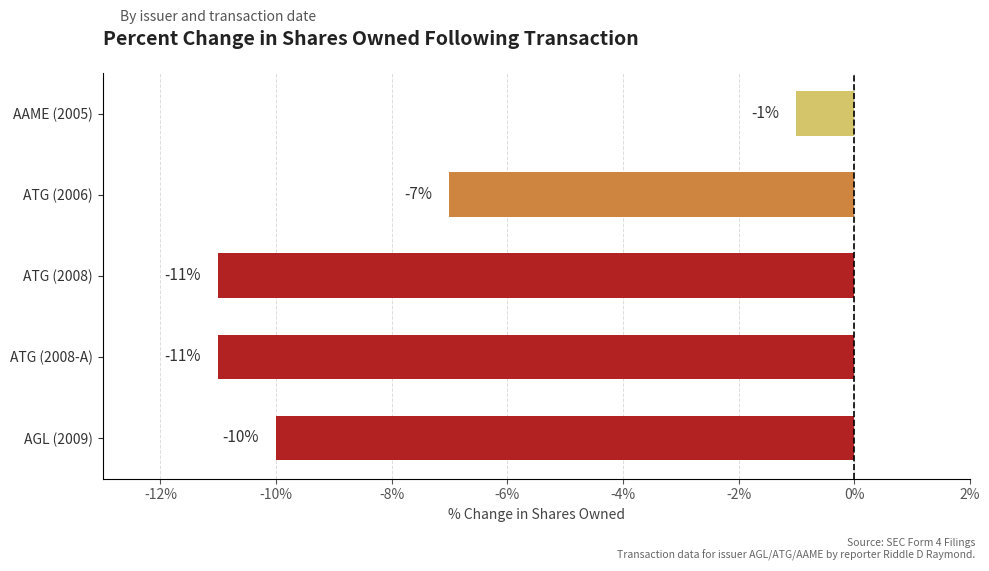

Where is the data nearest to the value -6?

ATG (2006)